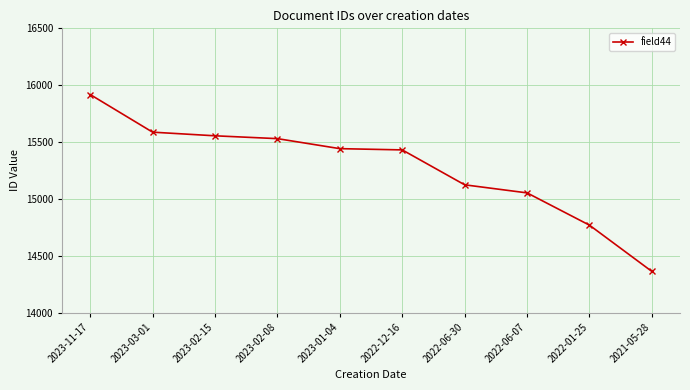

Between 2023-03-01 and 2023-02-08, which is larger?

2023-03-01